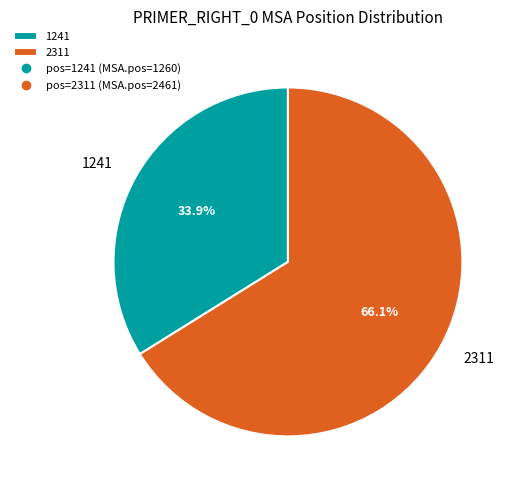

What is the largest slice in the pie chart?

2311